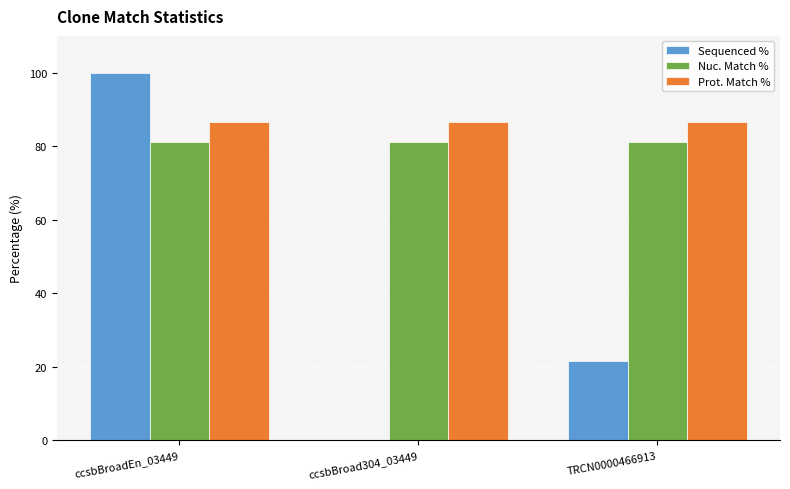

Are the bars grouped side by side (vs. stacked)?

Yes